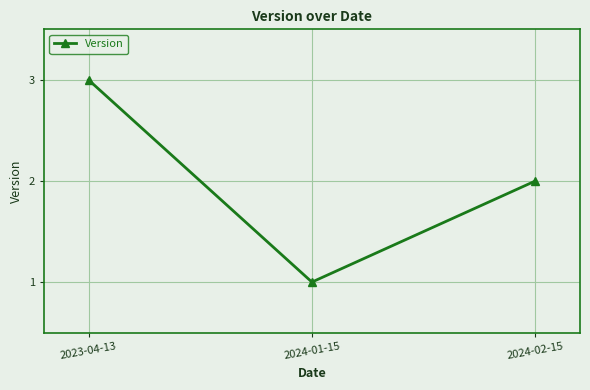

Reading left to right, what are all the values shown in this chart?

3	1	2